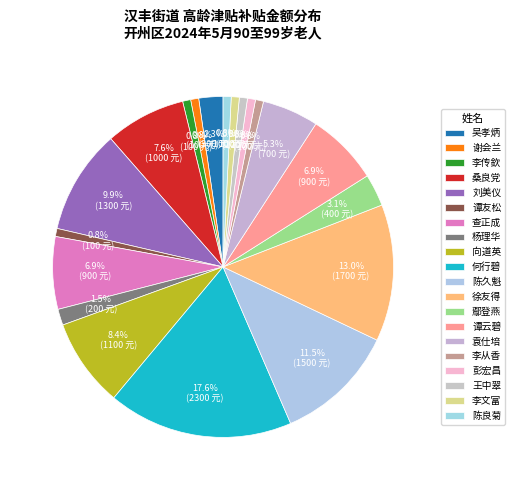

What is the ratio of the value at 何行碧 to the value at 谭友松?

23.0